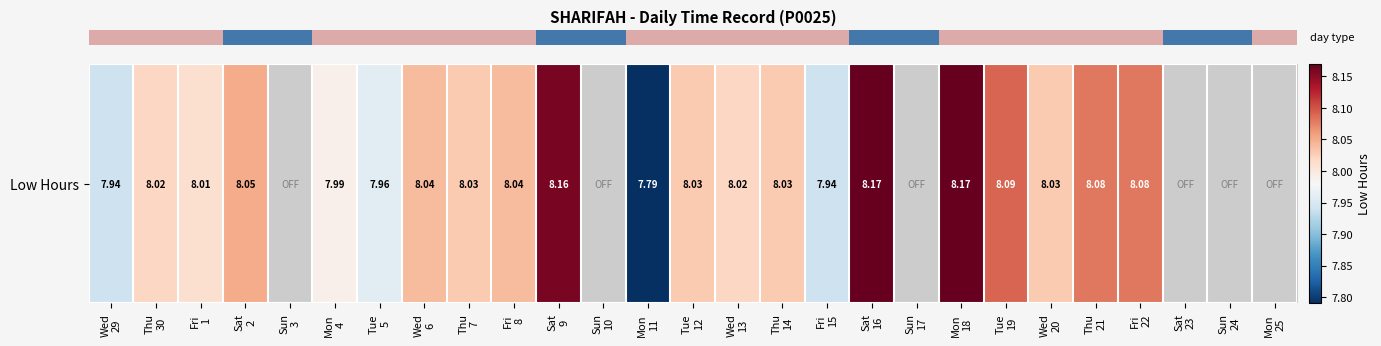

List the labels in order of value, smallest first.

Sun
3, Sun
10, Sun
17, Sat
23, Sun
24, Mon
25, Mon
11, Wed
29, Fri
15, Tue
5, Mon
4, Fri
1, Thu
30, Wed
13, Thu
7, Tue
12, Thu
14, Wed
20, Wed
6, Fri
8, Sat
2, Thu
21, Fri
22, Tue
19, Sat
9, Sat
16, Mon
18